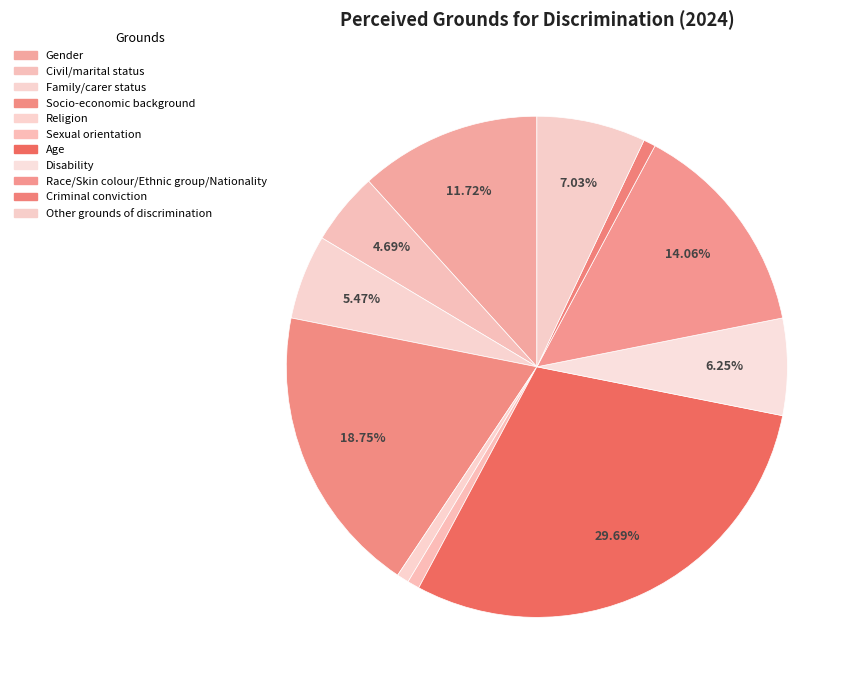

How many slices are in this pie chart?

11